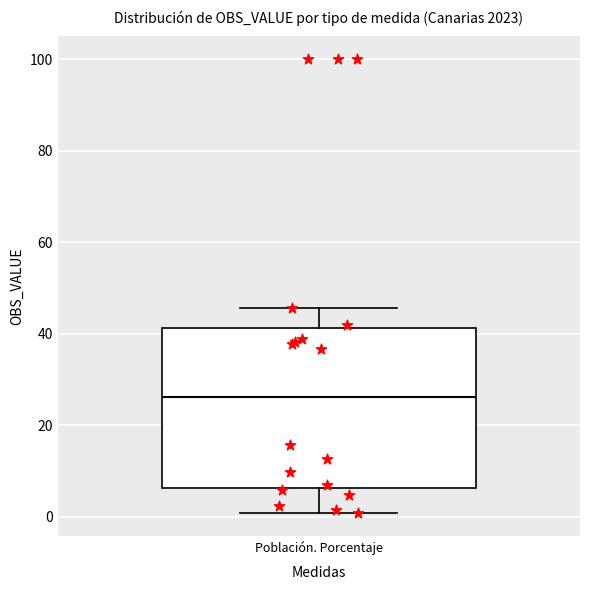

Read this box plot against the y-axis: the position of the median line, the range covered by the box, and the ends of both whiskers. The values are not printed on the chart, so give them approximately, as read against the axis.

median 26, box 6 to 42, whiskers 0 to 46